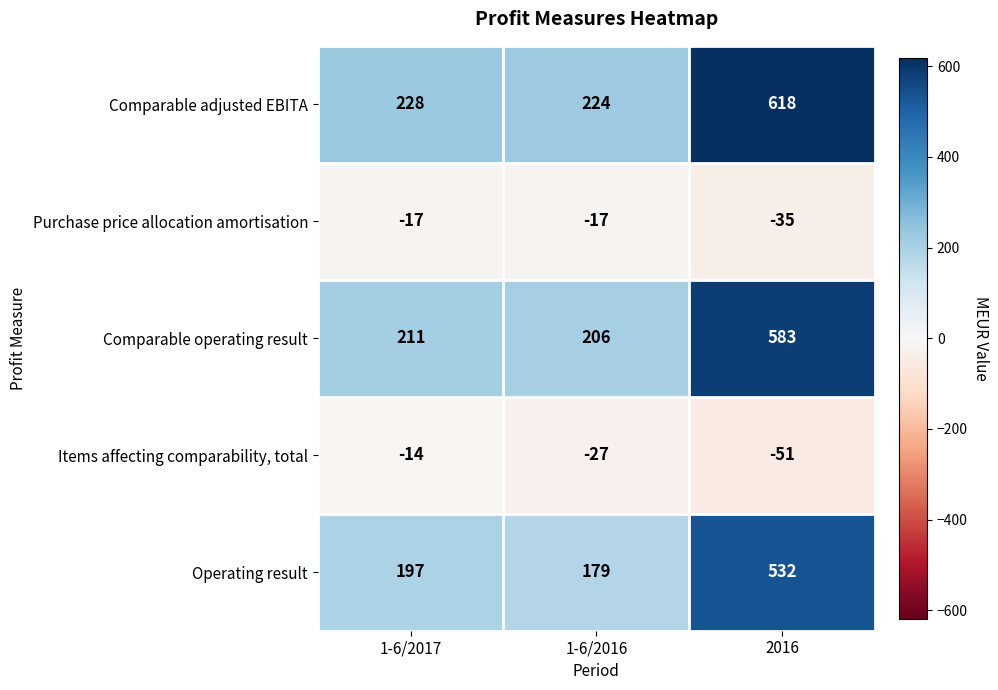

Between 1-6/2017 and 2016, which series saw the biggest shift?

Comparable adjusted EBITA